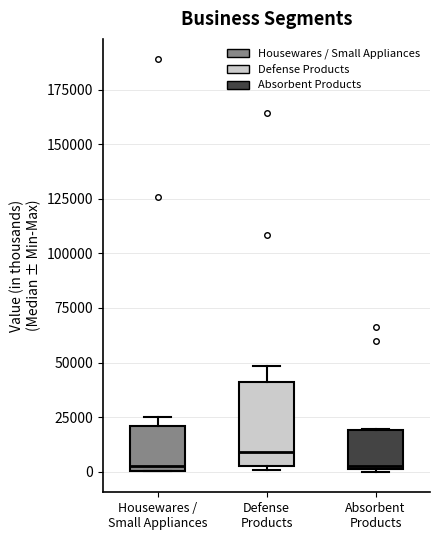

Where is the upper edge of the box for Absorbent Products on the y-axis? The values are not printed on the chart, so give them approximately, as read against the axis.

20000